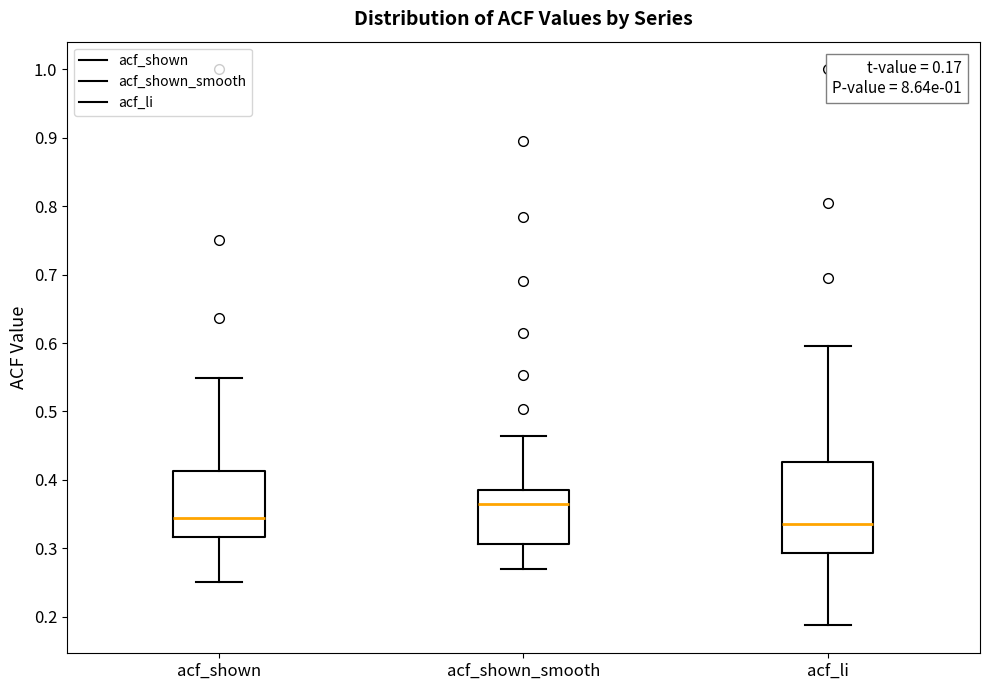

Which box's median line is the highest?

acf_shown_smooth